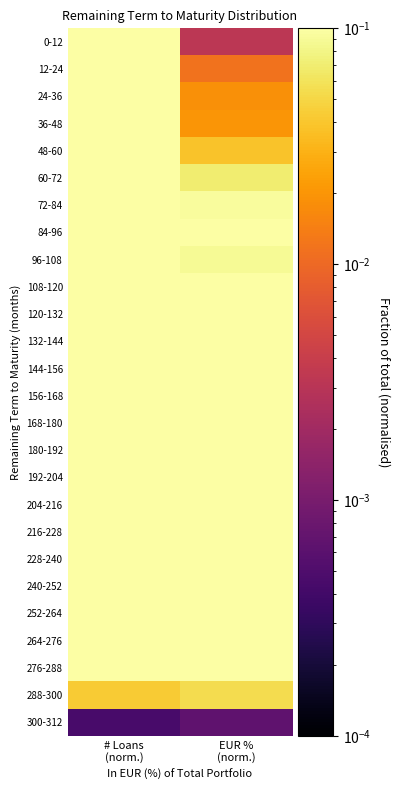

At how many categories does at least one series exceed 0?

2